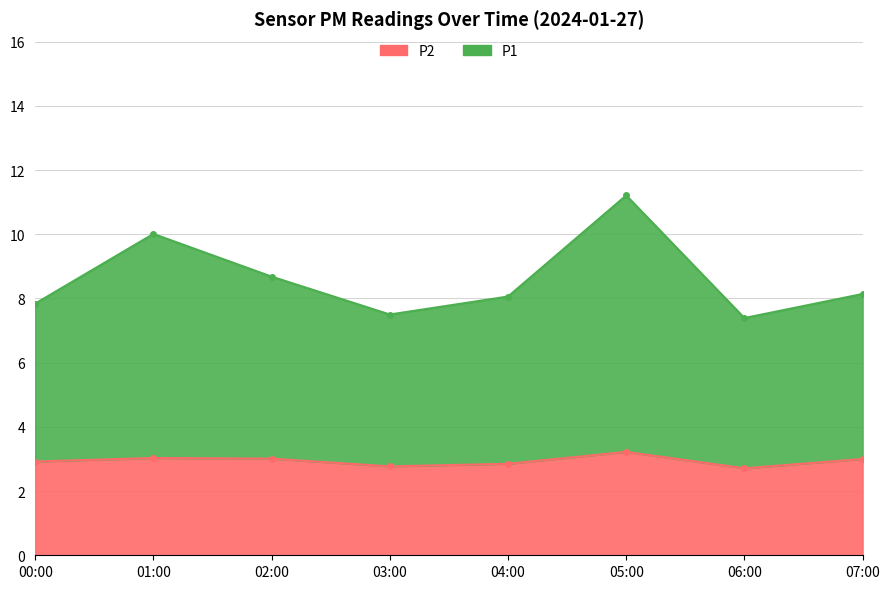

Which category has the highest value across all series?

18:00